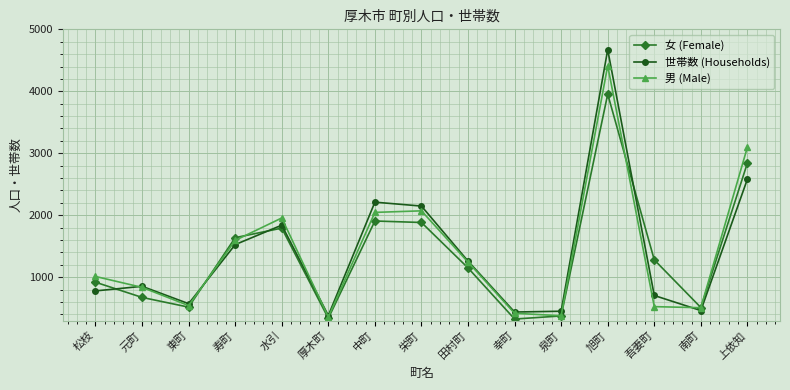

What is the highest value of the 男 (Male) series?

4413